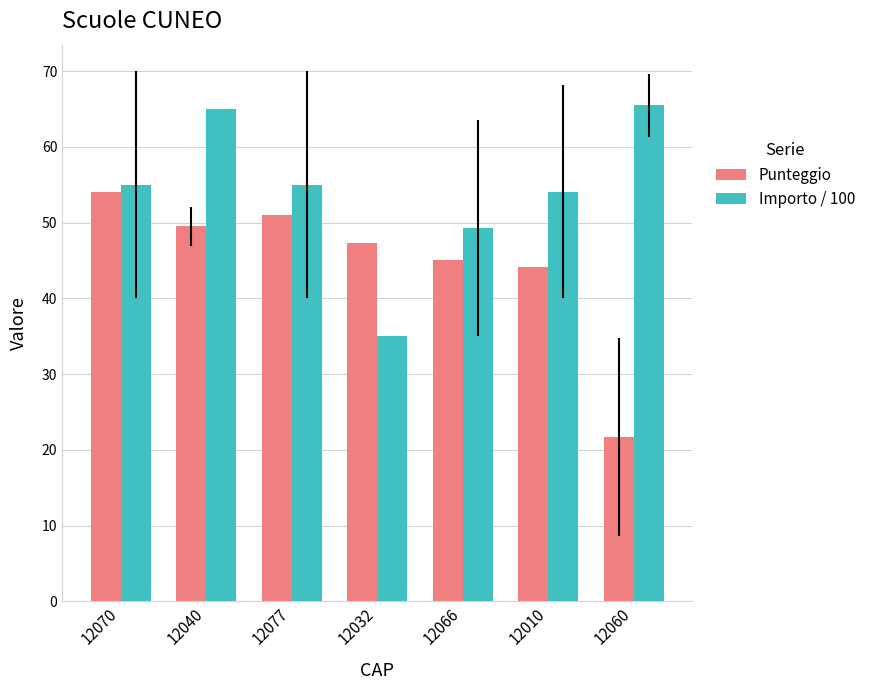

What is the total value across all series at 12070?

109.0